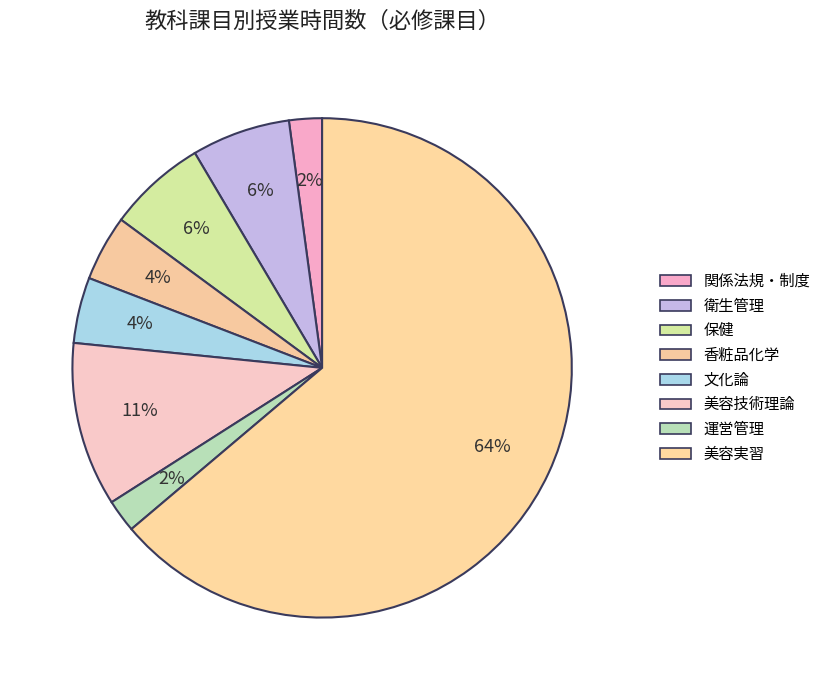

To the nearest percent, what portion does 運営管理 represent?

2%